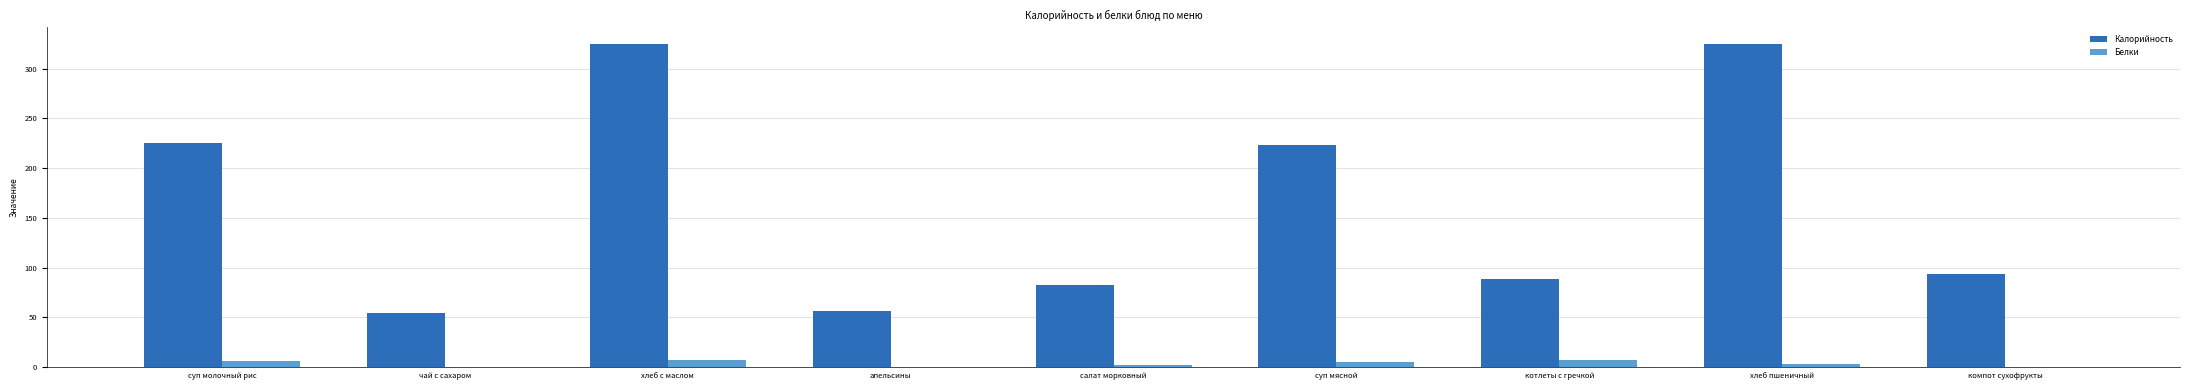

Between суп молочный рис and салат морковный, which series saw the biggest shift?

Калорийность